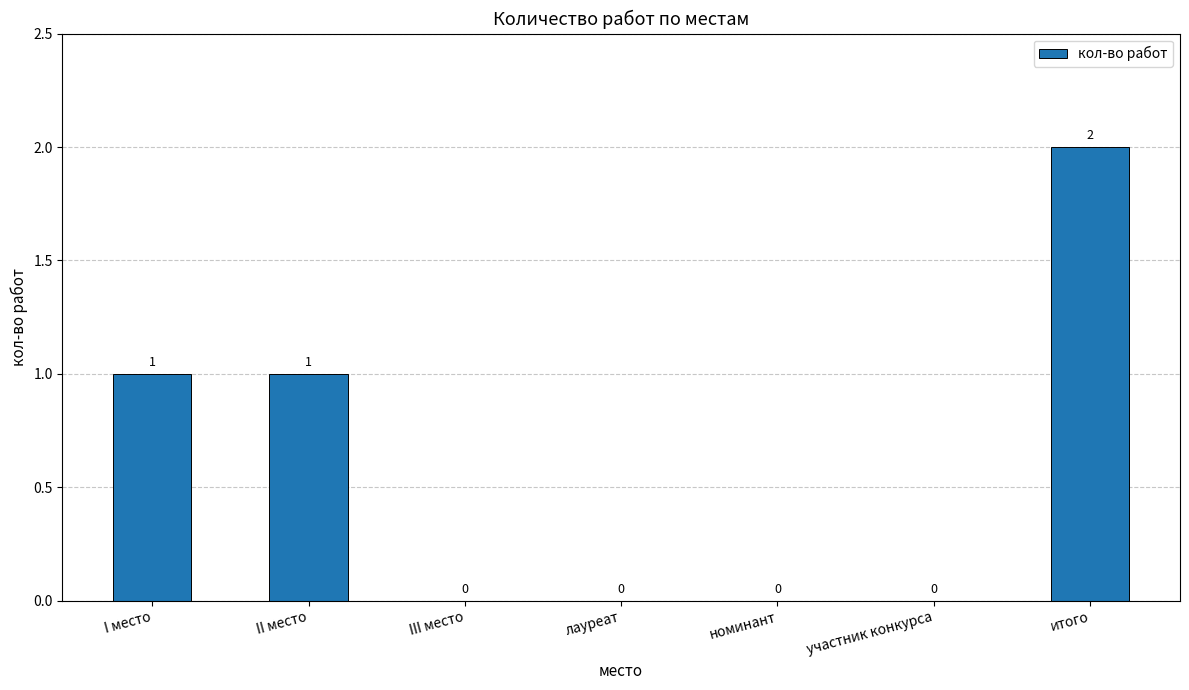

Are the bars grouped side by side (vs. stacked)?

No